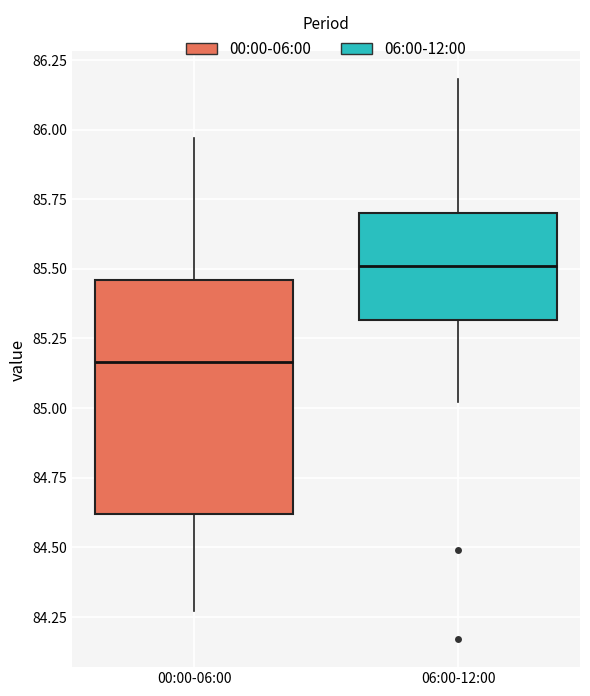

Reading left to right, transcribe this box plot: for each box, give where its median line is, the range the box spans, and where its two whiskers end, as read against the y-axis. The values are not printed on the chart, so give them approximately, as read against the axis.

00:00-06:00: median 85.15, box 84.60 to 85.45, whiskers 84.25 to 85.95
06:00-12:00: median 85.50, box 85.30 to 85.70, whiskers 85.00 to 86.20